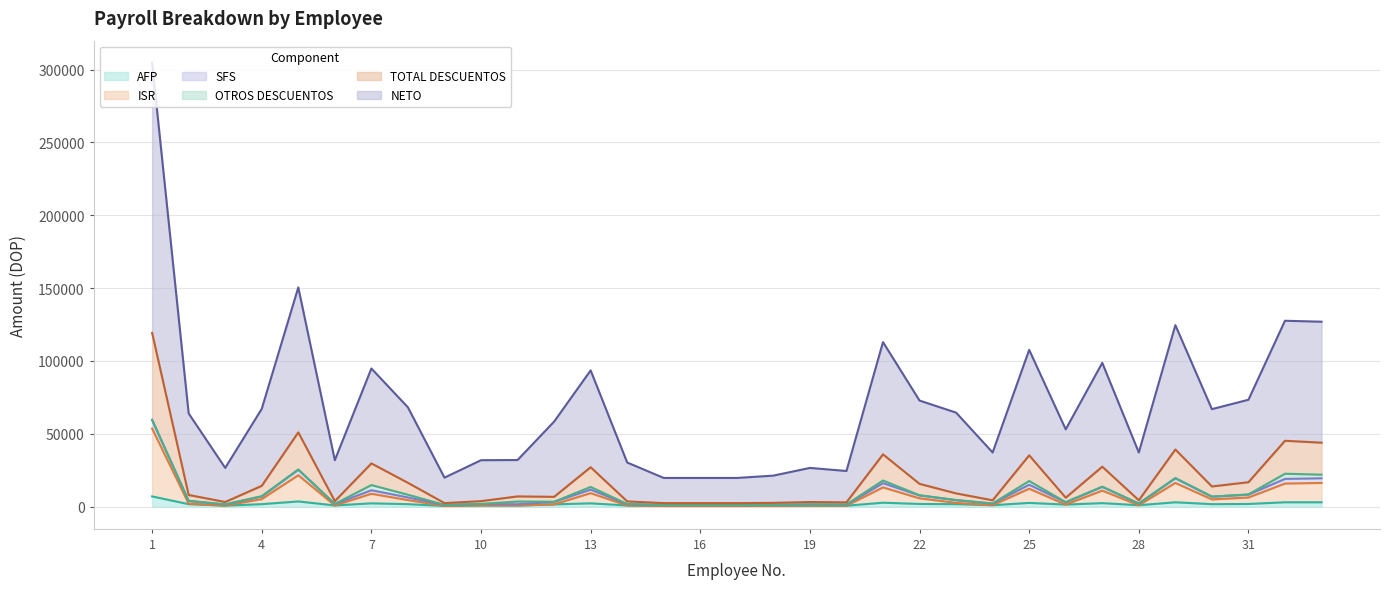

At how many categories does at least one series exceed 215799?

1